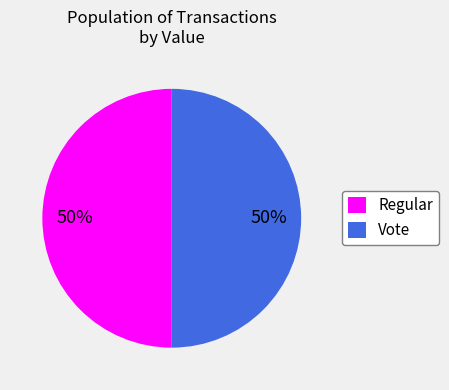

Approximately how many times larger is the value at Regular compared to Vote?

1.0